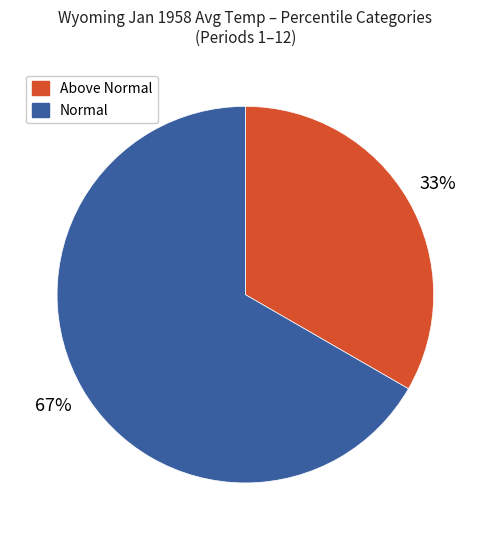

Rank the categories by value from highest to lowest.

Normal, Above Normal